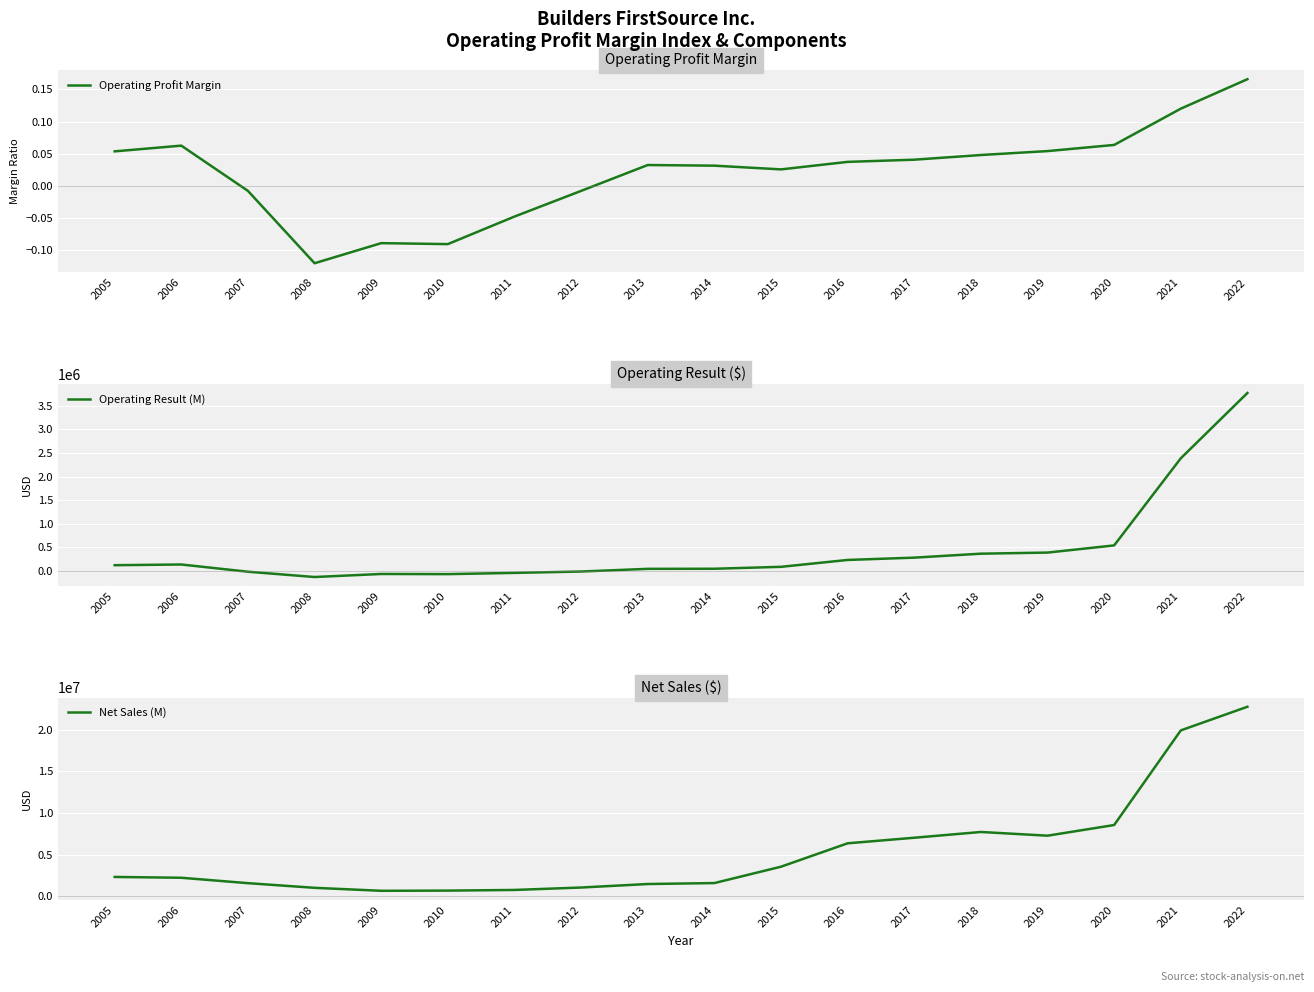

The value of Operating Profit Margin at 2008 is -0.2. True or false?

False